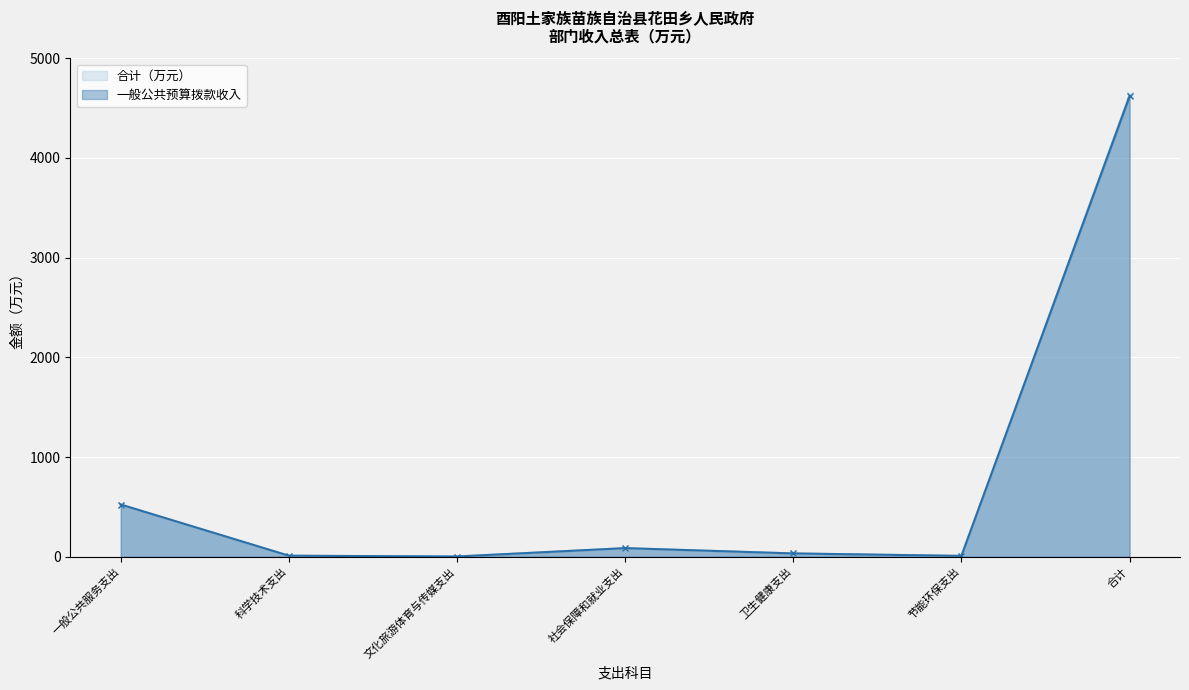

True or false: 一般公共预算拨款收入 and 合计（万元） cross at least once.

False